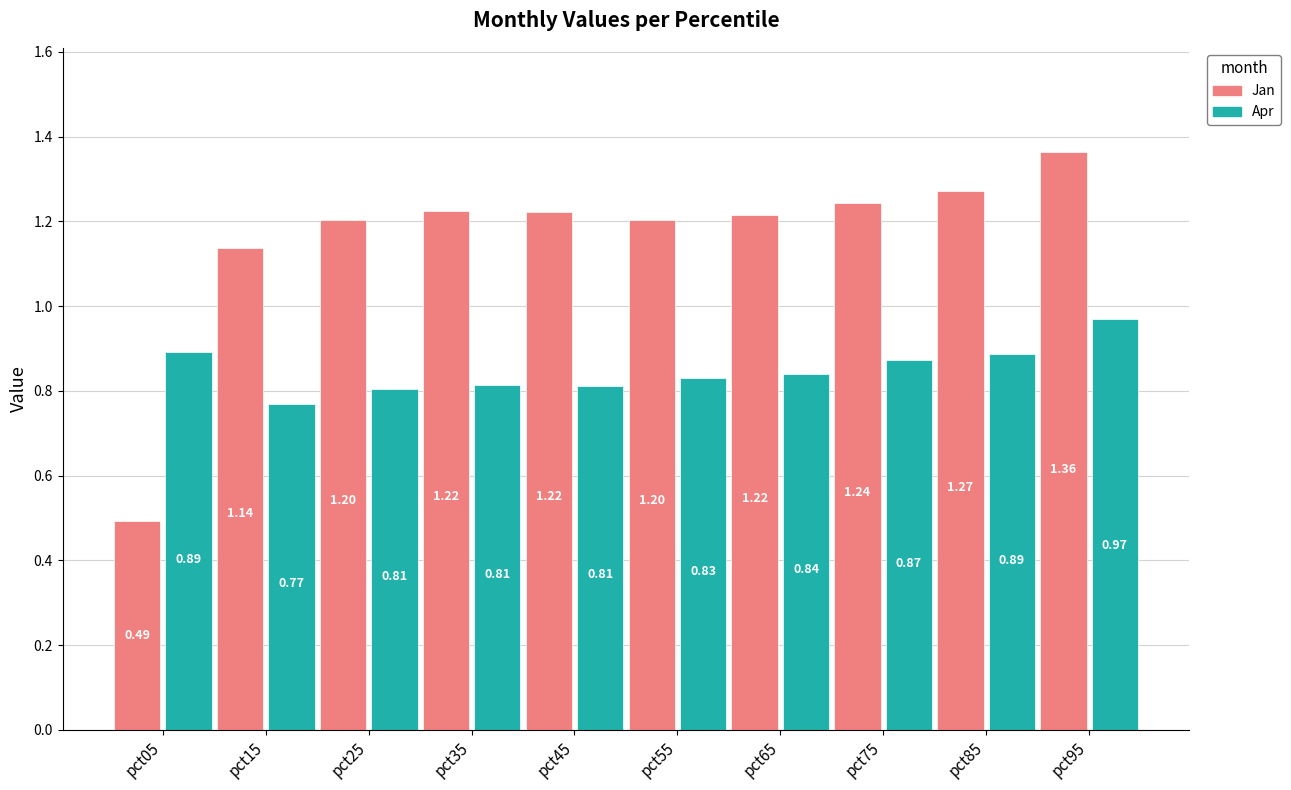

How many groups of bars are there?

10